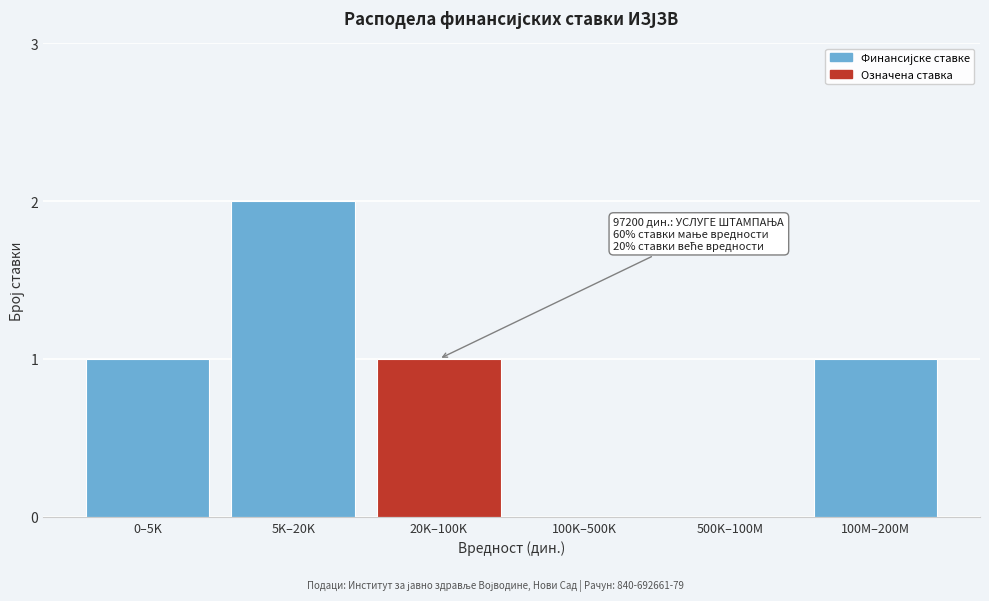

Reading left to right, list all the values displayed in this chart.

0–5K=1	5K–20K=2	20K–100K=1	100K–500K=0	500K–100M=0	100M–200M=1